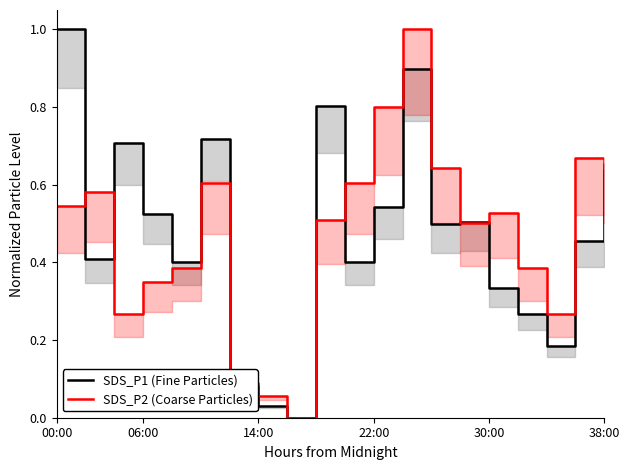

Which category has the highest value in the SDS_P1 (Fine Particles) series?

00:00